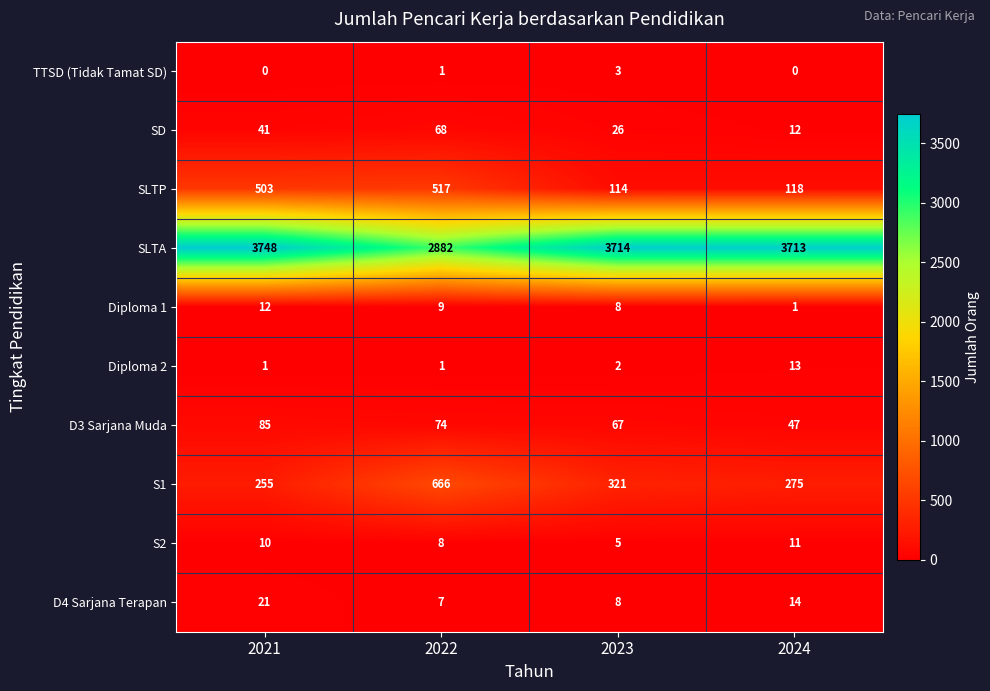

Count the S2 values in the range 8 to 11.

3